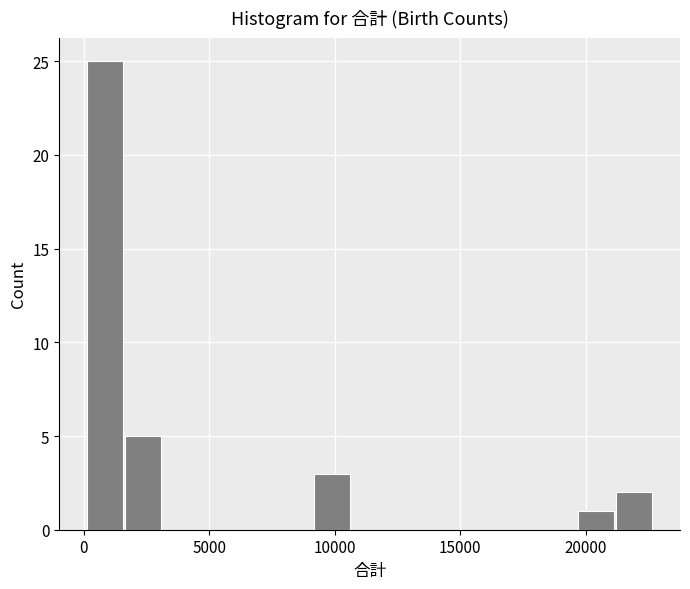

Around what value on the x-axis is the tallest bar? Give the approximate position of its centre, as read against the axis.

1000